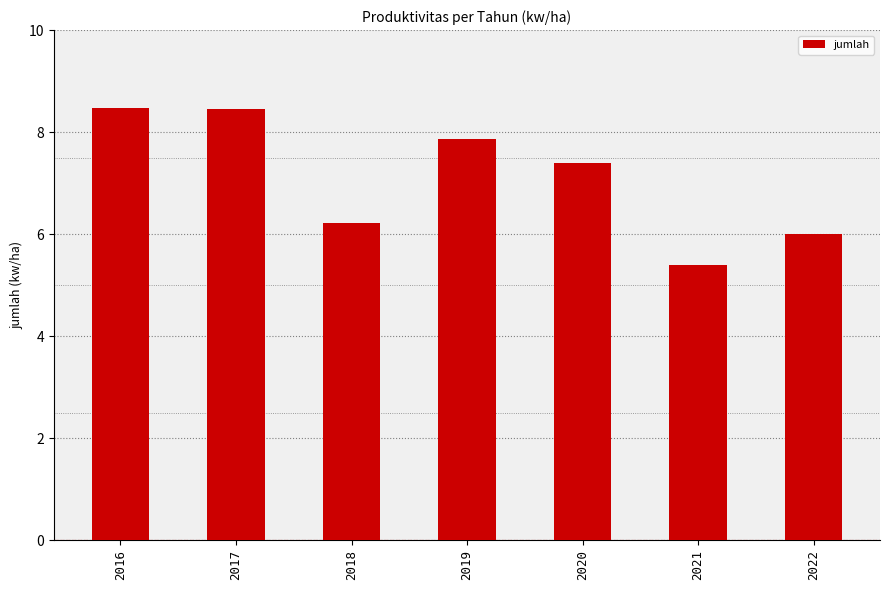

What is the value of the 3rd bar from the left?

6.2